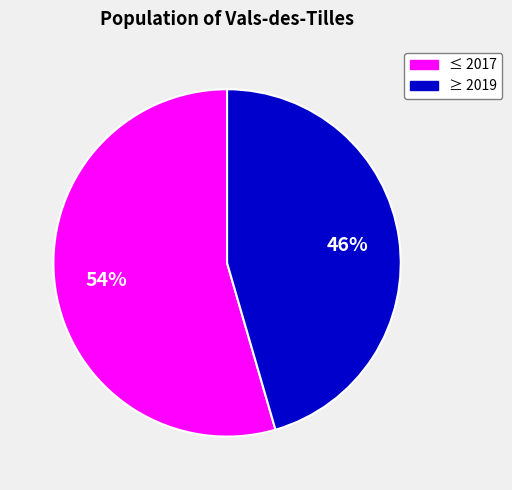

Is ≥ 2019 the majority of the pie?

No